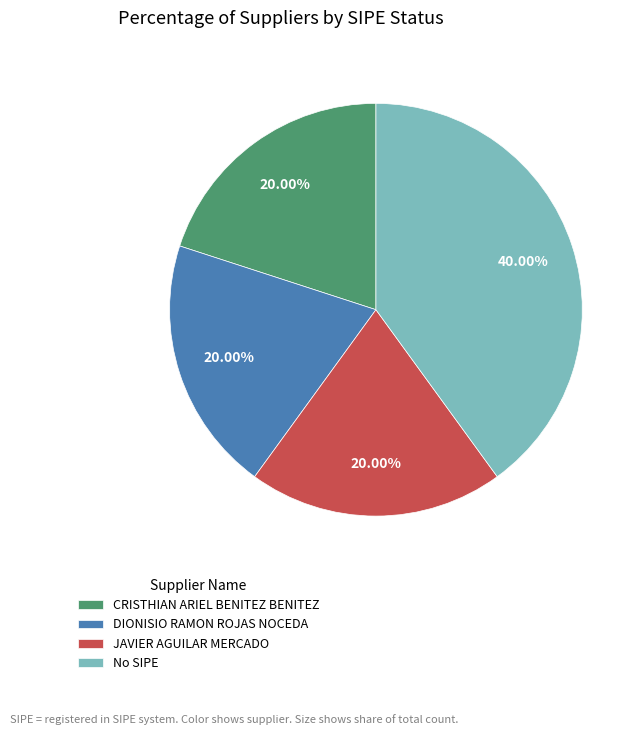

How many slices are in this pie chart?

4